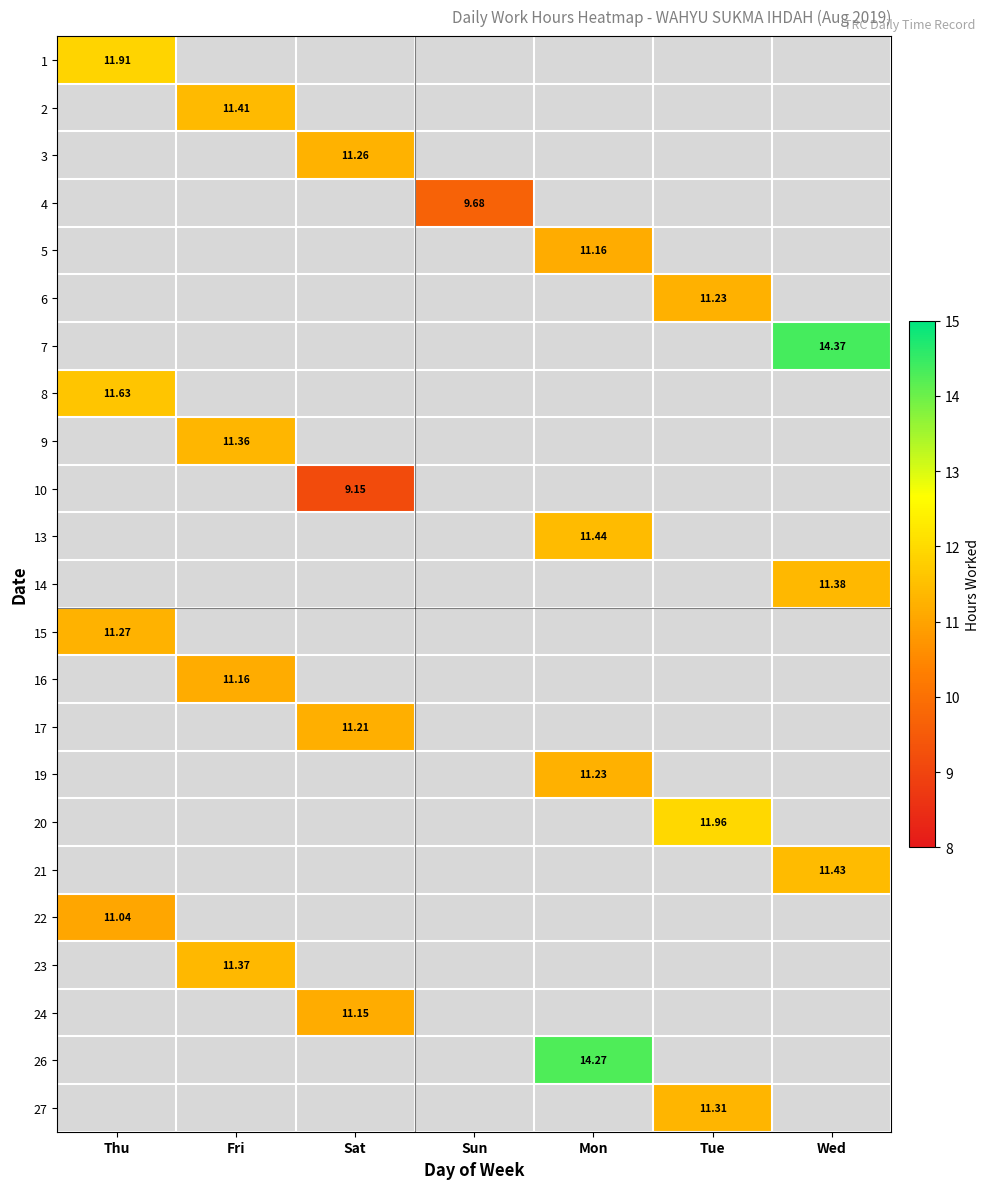

True or false: 20 has a value of 5.3 at Tue.

False